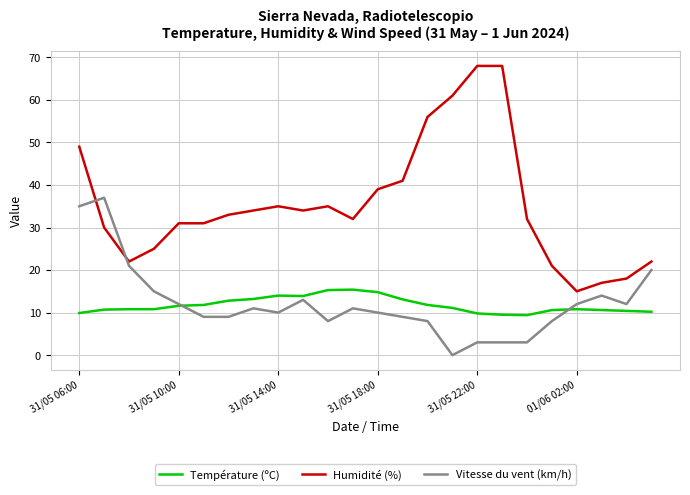

Which series has the largest range (max minus min)?

Humidité (%)